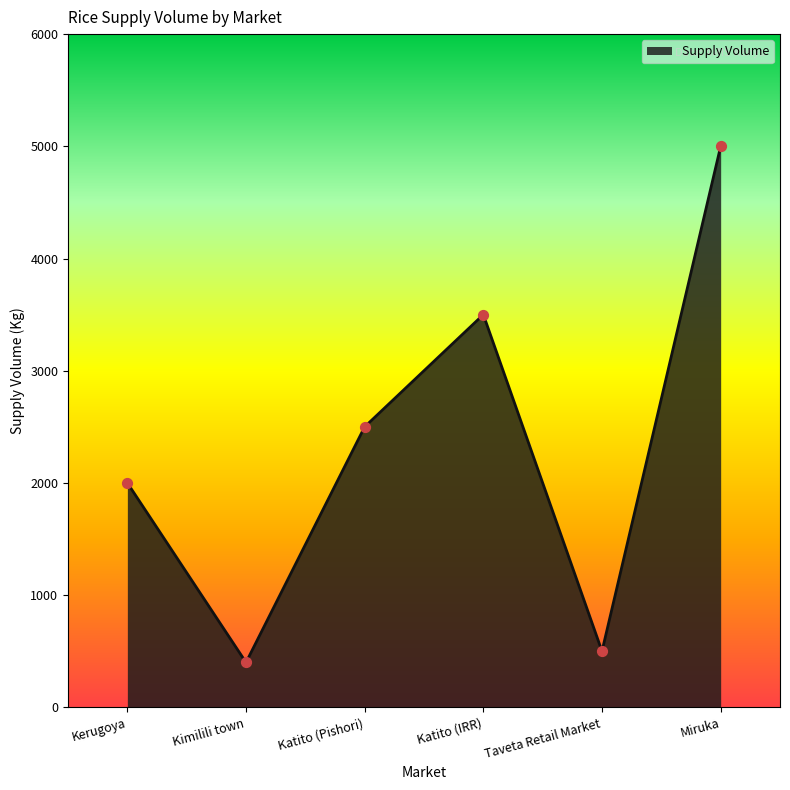

Approximately how many times larger is the value at Taveta Retail Market compared to Katito (Pishori)?

0.2